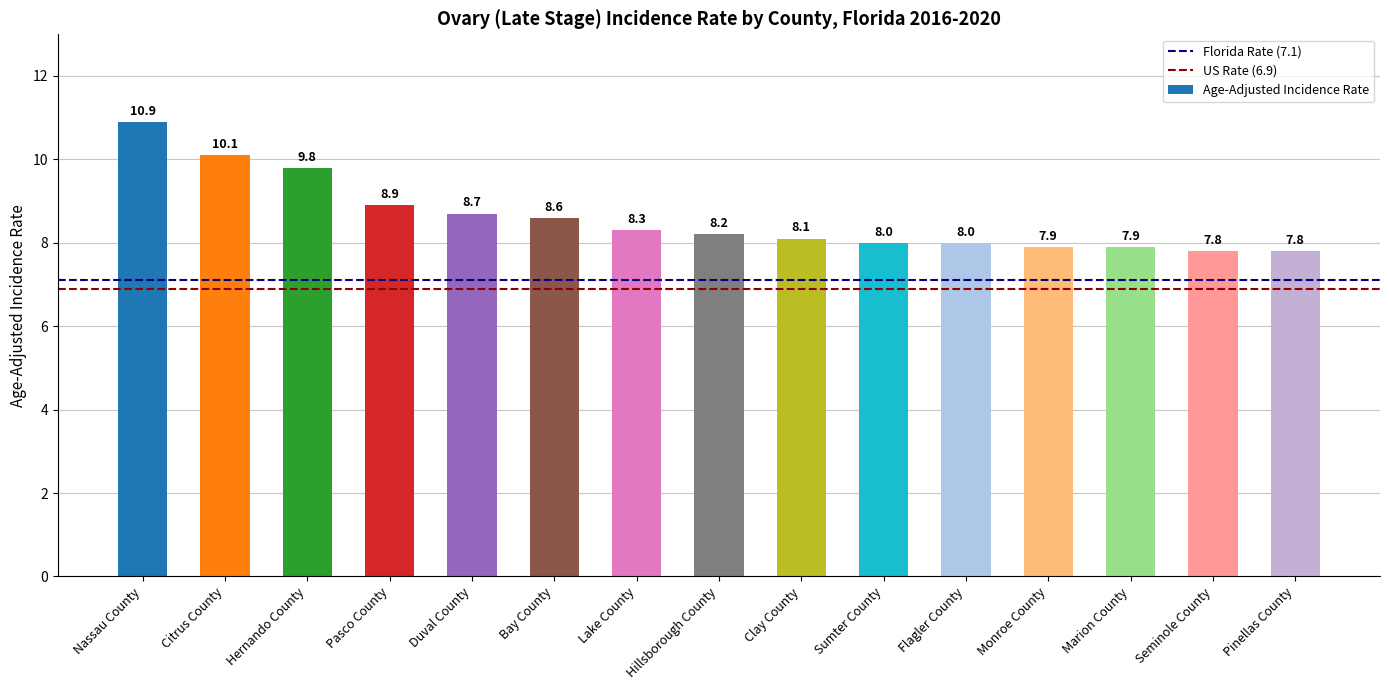

What is the ratio of the value at Lake County to the value at Flagler County?

1.0